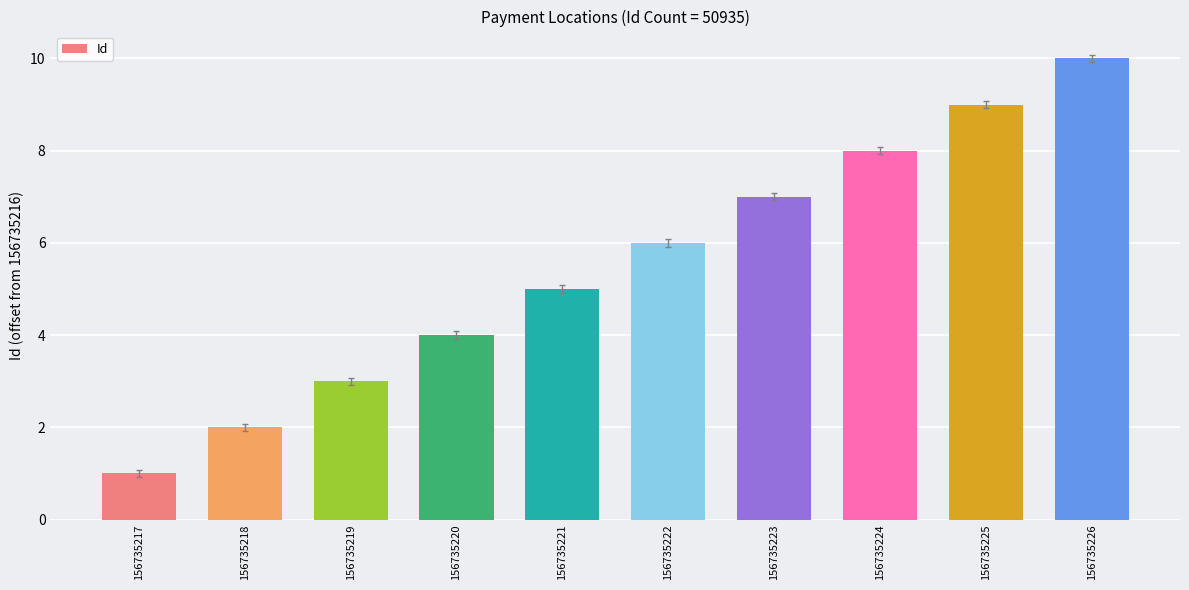

Does the chart contain any negative values?

No